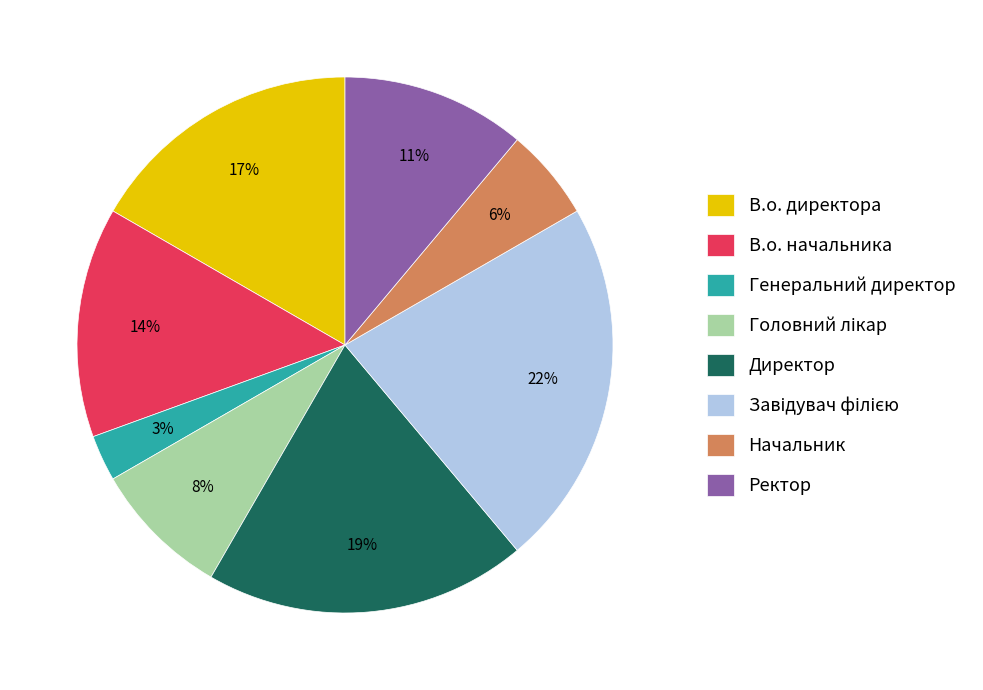

What is the smallest slice in the pie chart?

Генеральний директор